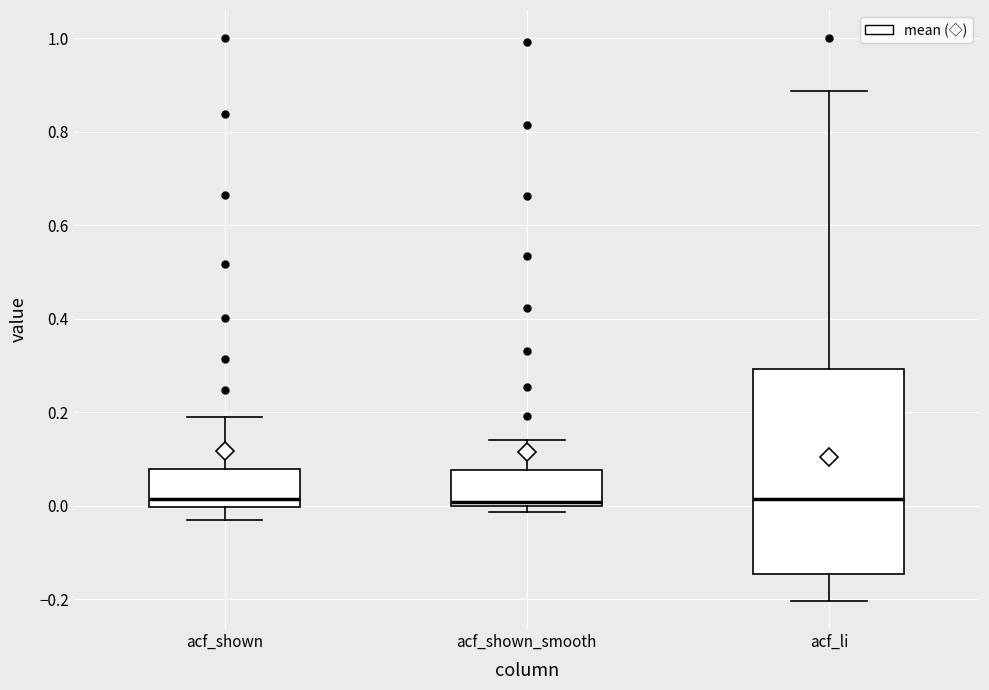

Reading left to right, transcribe this box plot: for each box, give where its median line is, the range the box spans, and where its two whiskers end, as read against the y-axis. The values are not printed on the chart, so give them approximately, as read against the axis.

acf_shown: median 0.02, box 0.00 to 0.08, whiskers -0.02 to 0.20
acf_shown_smooth: median 0.00 (just above the box's lower edge), box 0.00 to 0.08, whiskers -0.02 to 0.14
acf_li: median 0.02, box -0.14 to 0.30, whiskers -0.20 to 0.88